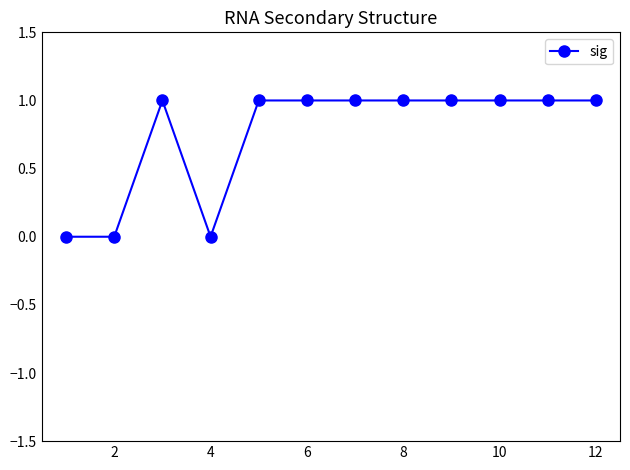

How many values are between 1 and 2?

9